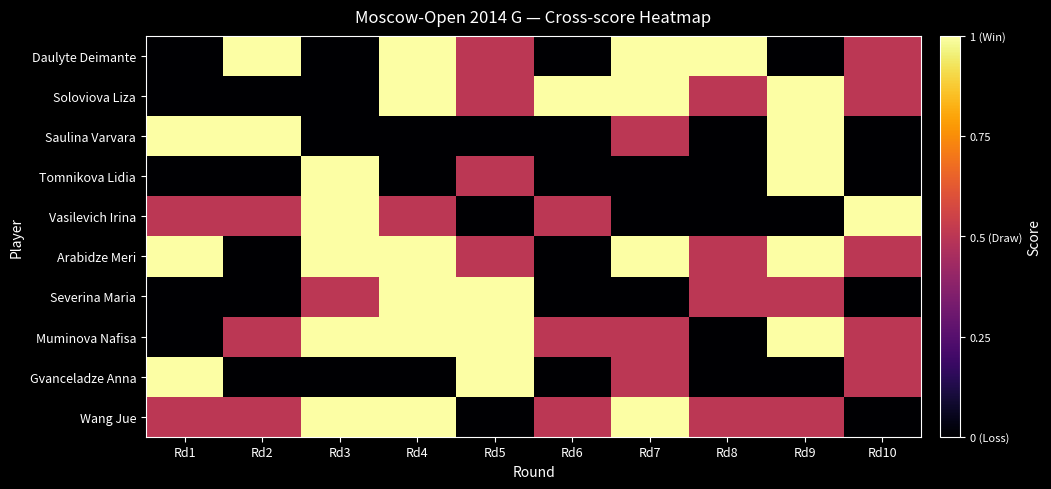

How many distinct data groups are displayed?

10